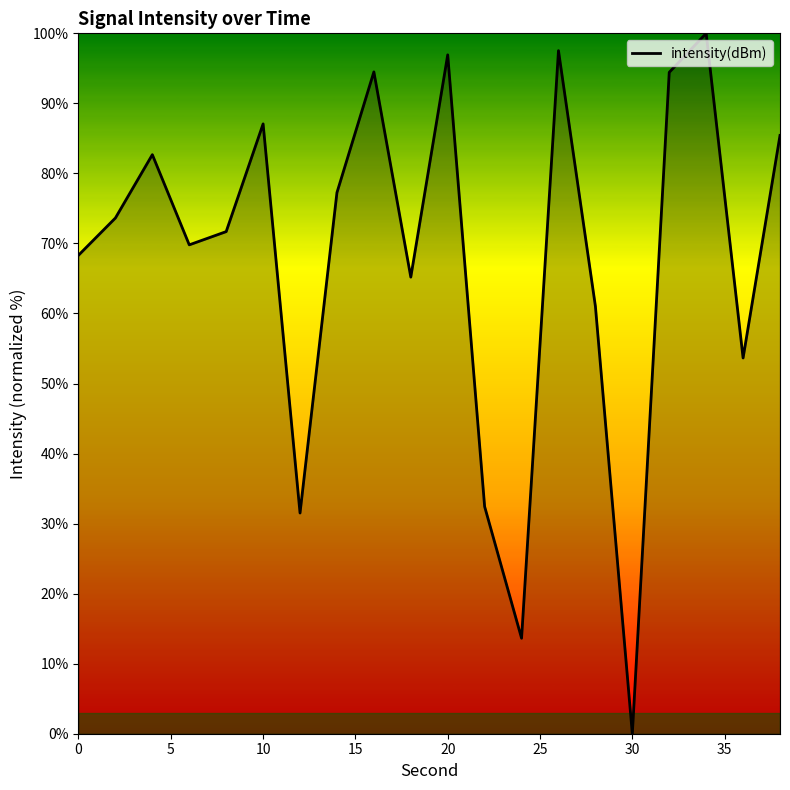

What is the greatest value displayed?

100.0